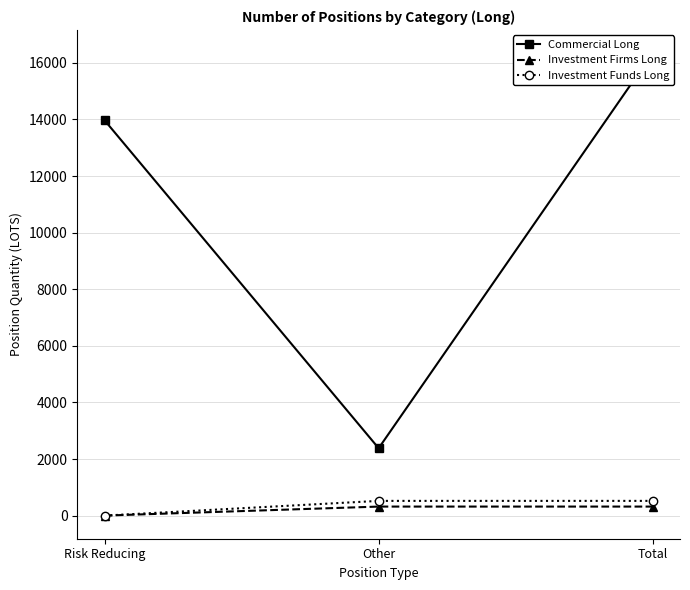

Reading left to right, extract all data points from this chart.

Commercial Long: 13964.5	2381.1	16345.6
Investment Firms Long: 0.0	318.7	318.7
Investment Funds Long: 0.0	520.1	520.1